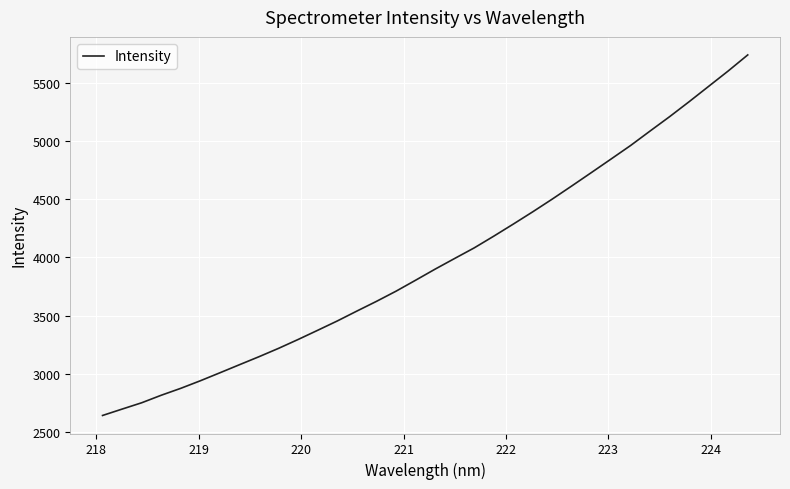

Is this an area chart (filled region under the line)?

No